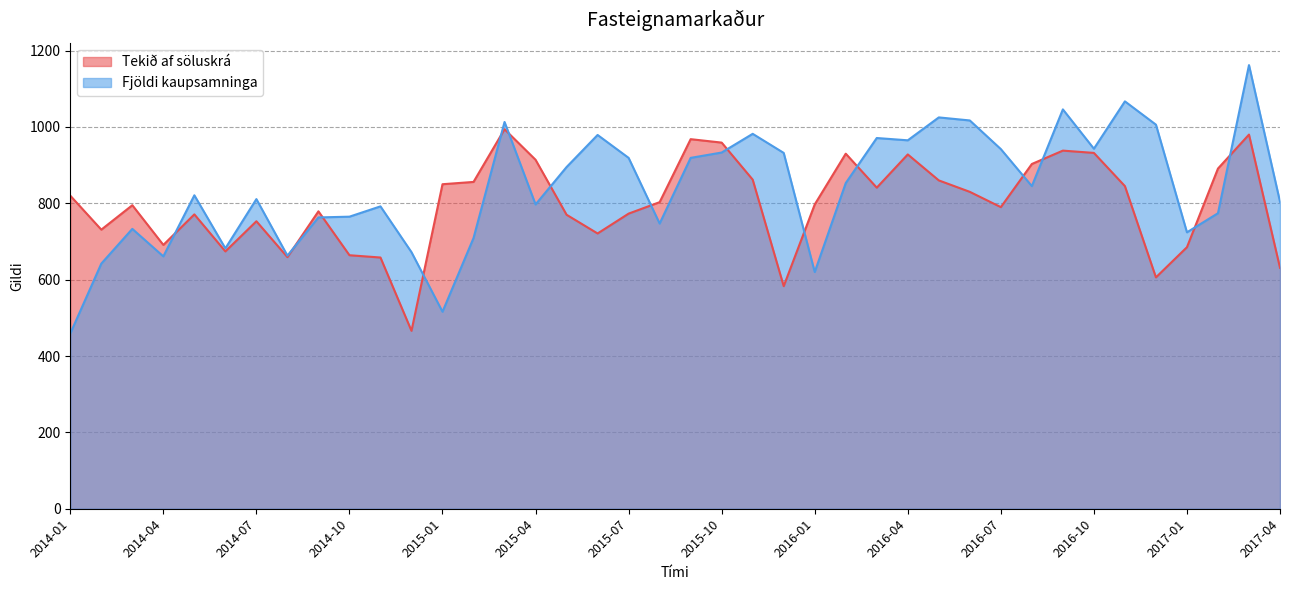

How many categories are shown in the chart?

40